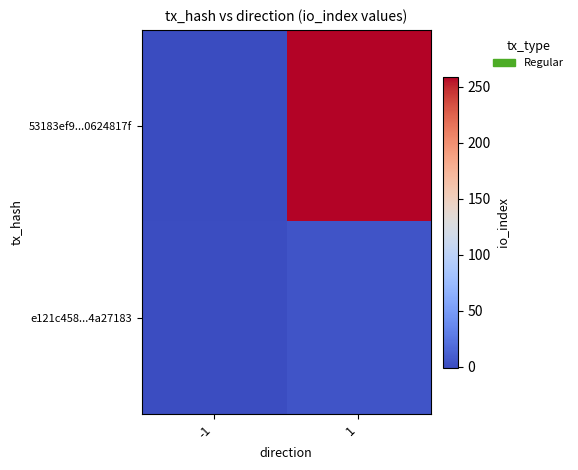

Which series has the largest total across all categories?

53183ef9...0624817f